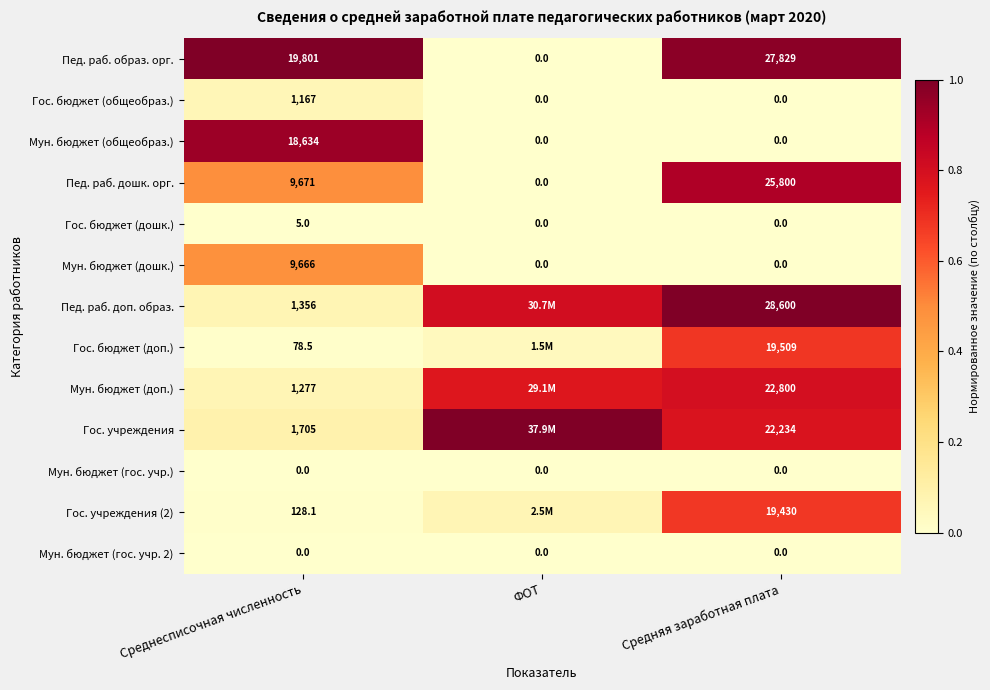

The value of Мун. бюджет (дошк.) at ФОТ is 0.0. True or false?

True